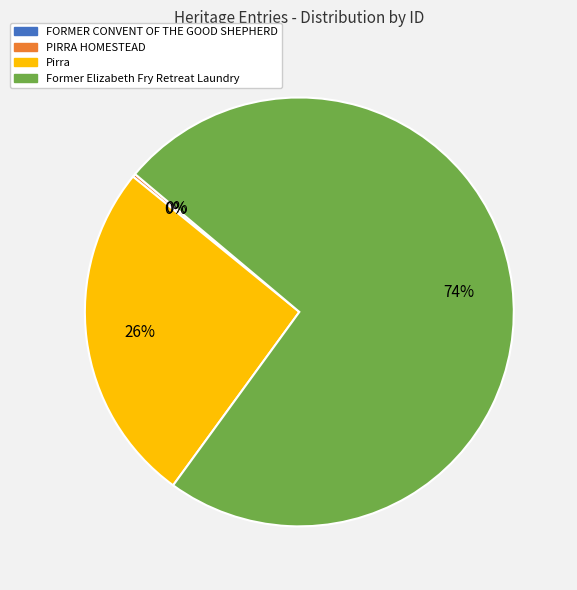

To the nearest percent, what portion does Former Elizabeth Fry Retreat Laundry represent?

74%